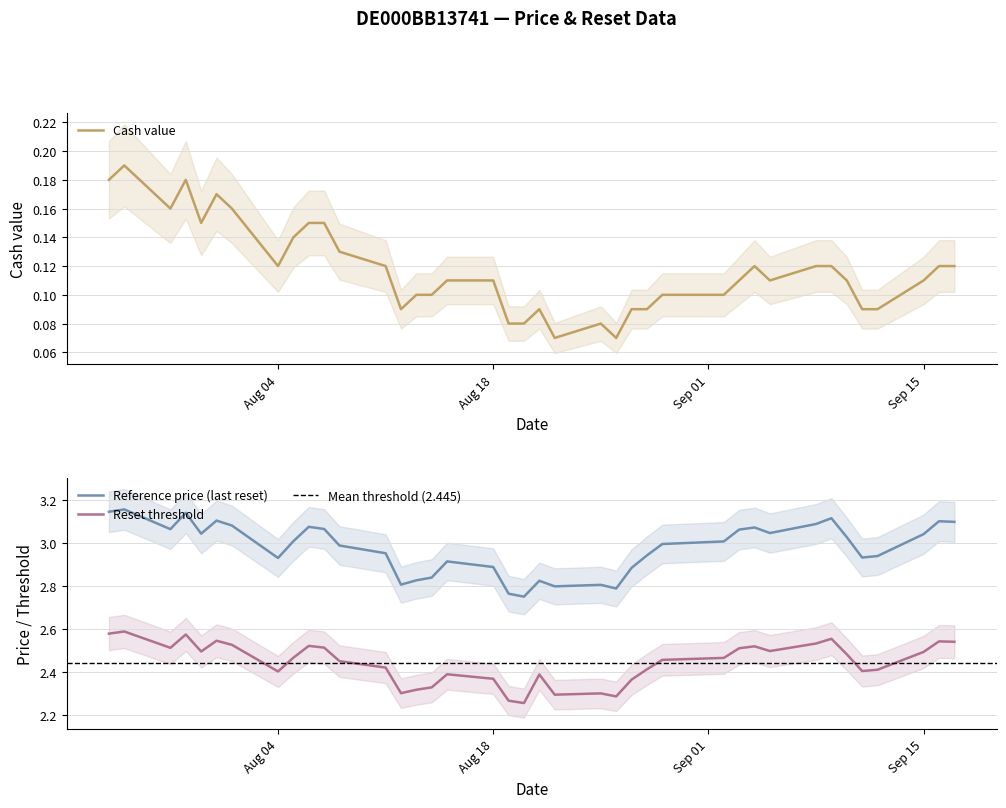

What are all the series names shown in the legend?

Reference price (last reset), Reset threshold, Cash value